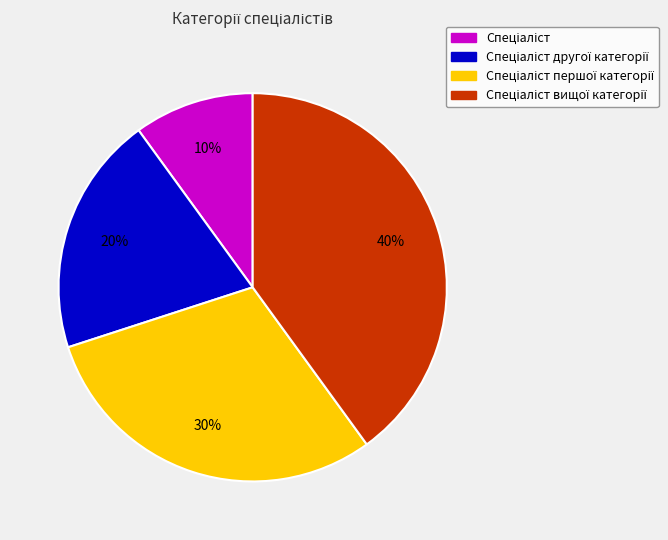

To the nearest percent, what is the average slice percentage?

25%